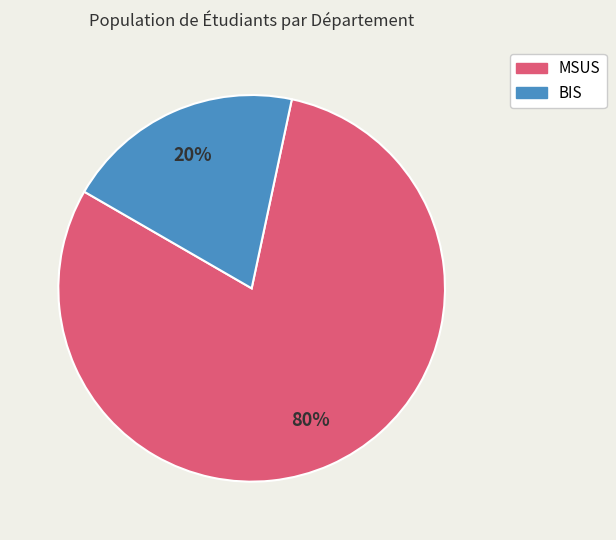

Does any single category account for the majority?

Yes